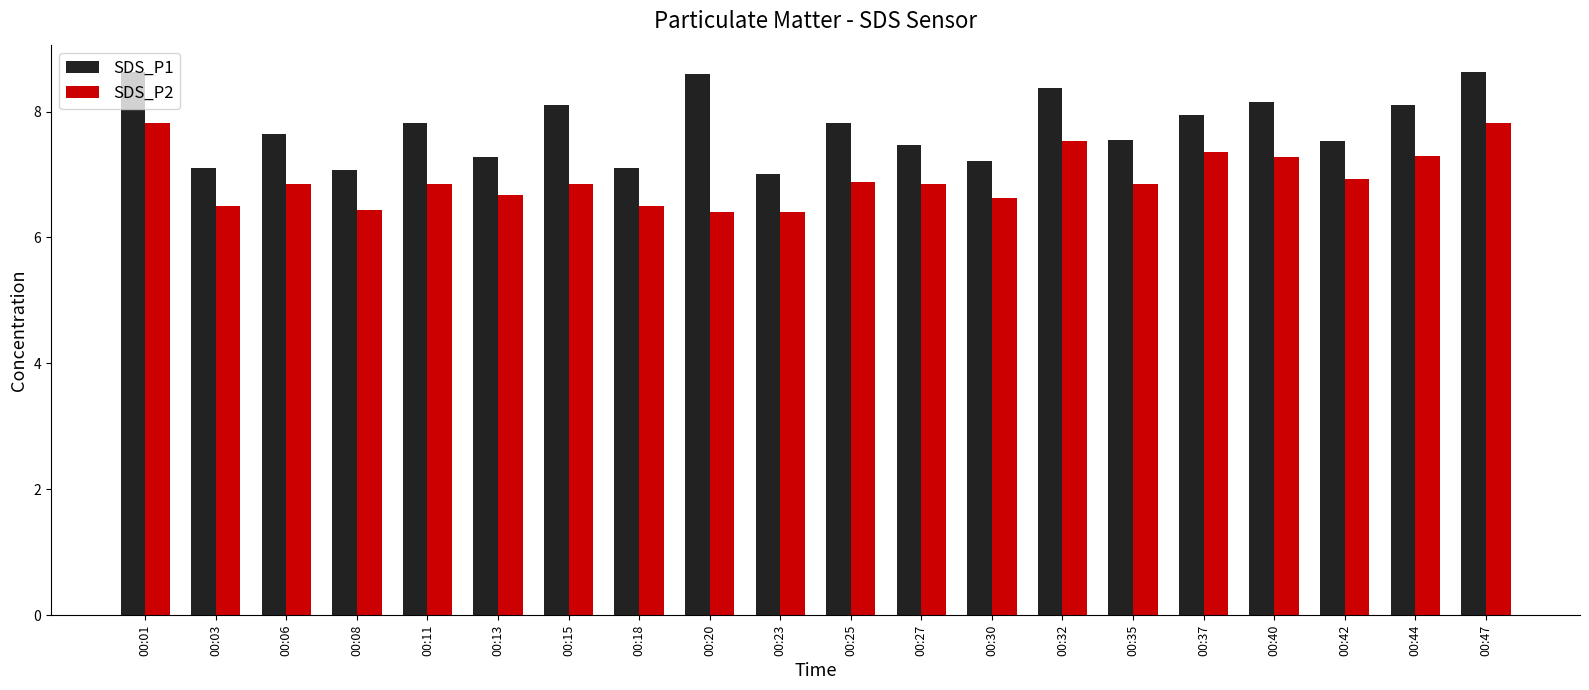

The value of SDS_P2 at 00:35 is 11.2. True or false?

False